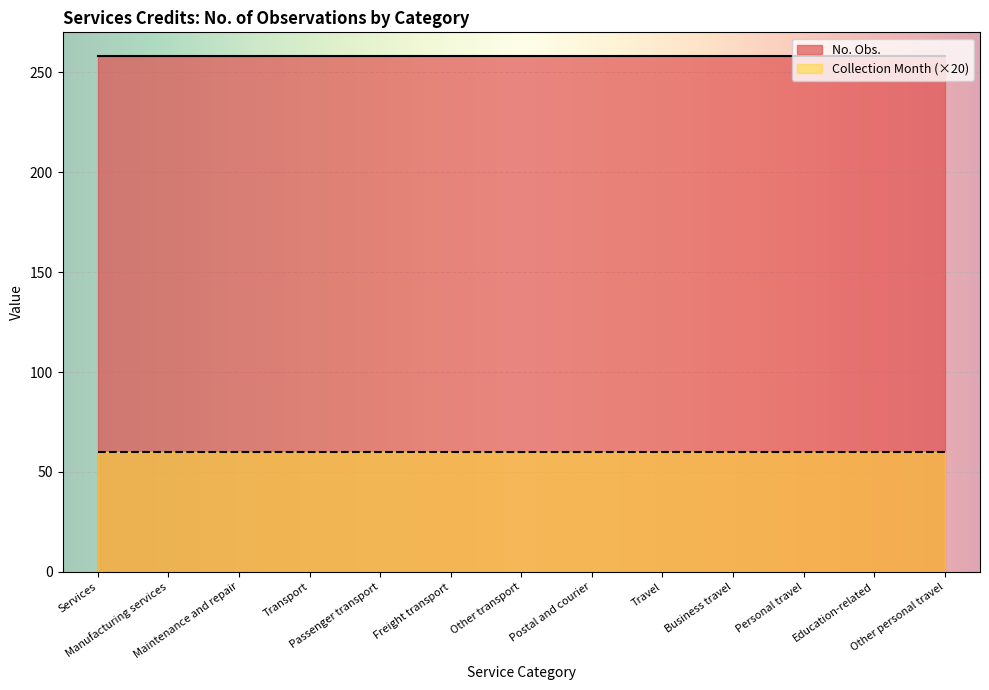

True or false: Collection Month (×20) and No. Obs. intersect in this chart.

False